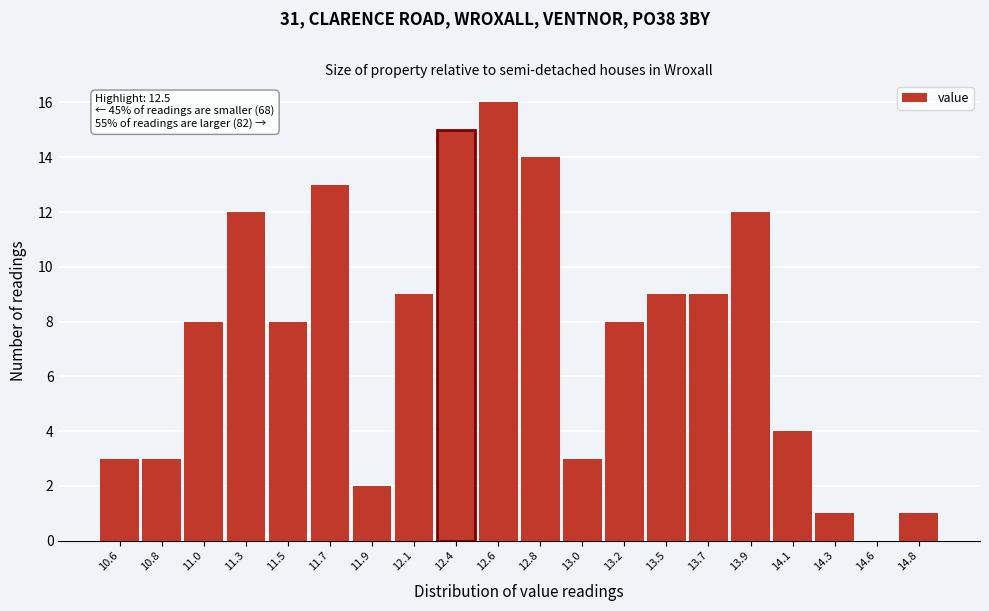

Reading right to left, extract all data points from this chart.

14.8=1	14.6=0	14.3=1	14.1=4	13.9=12	13.7=9	13.5=9	13.2=8	13.0=3	12.8=14	12.6=16	12.4=15	12.1=9	11.9=2	11.7=13	11.5=8	11.3=12	11.0=8	10.8=3	10.6=3